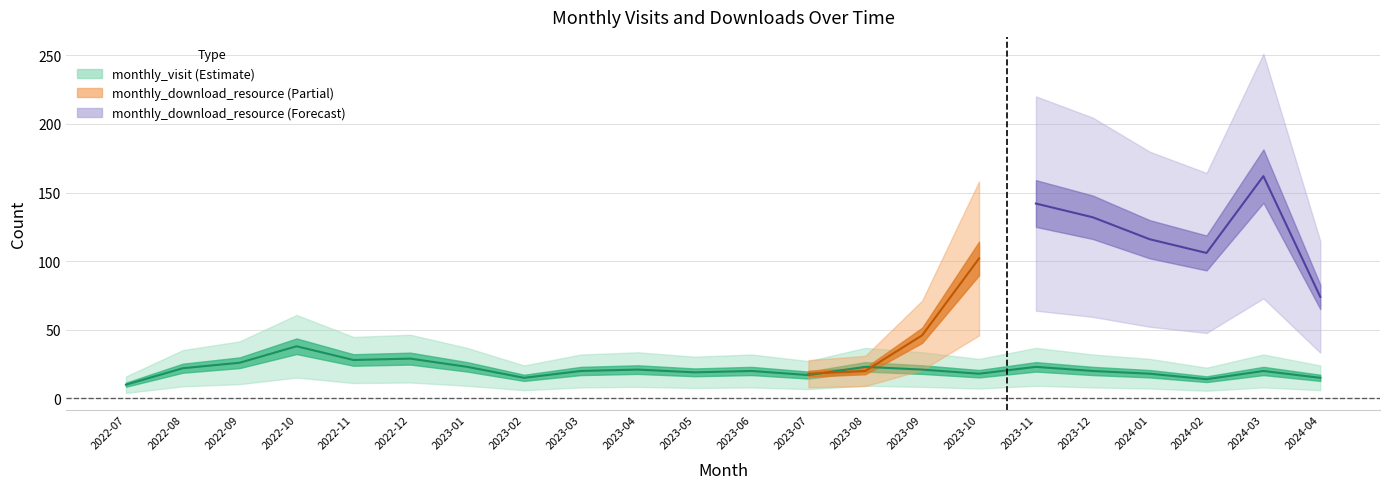

Which label corresponds to the largest value in the chart?

2022-10